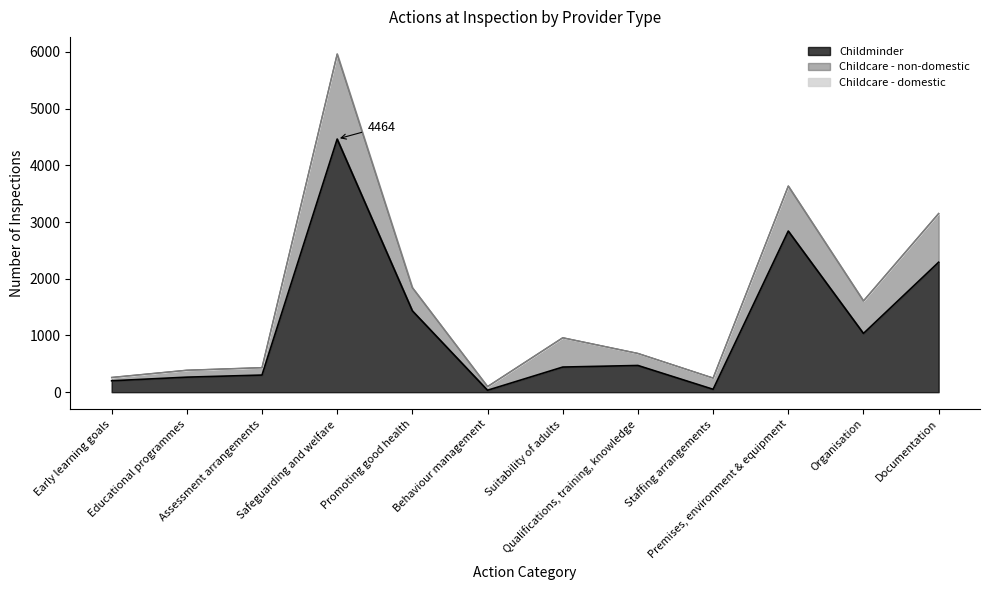

Where do Childcare - non-domestic and Childminder first cross each other?

Promoting good health and Behaviour management